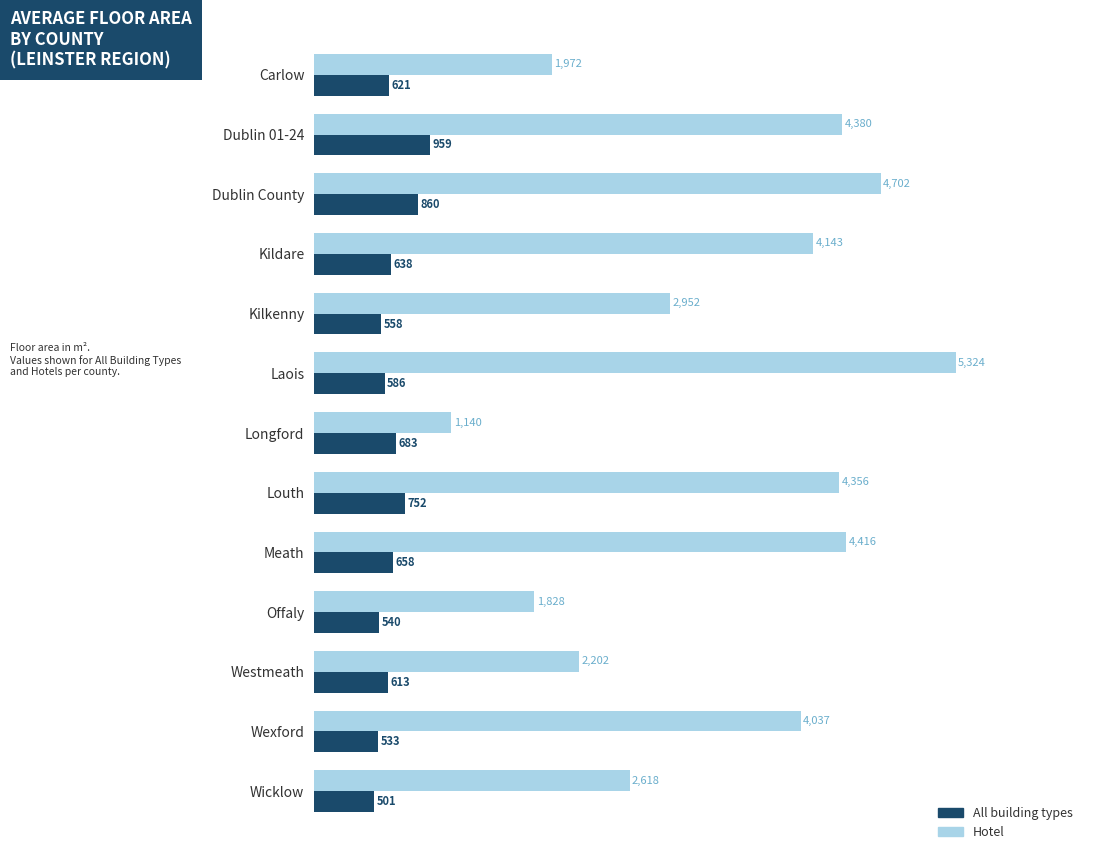

At which label does Hotel reach its peak?

Laois